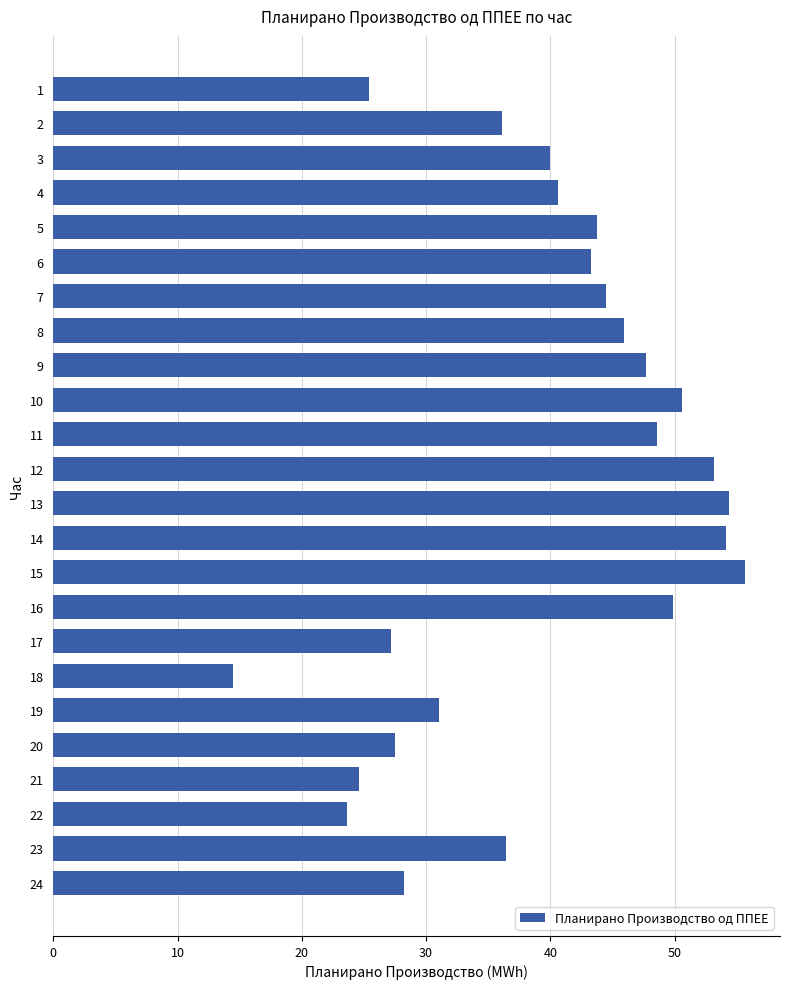

The chart shows a value of 84.7 at 13. True or false?

False